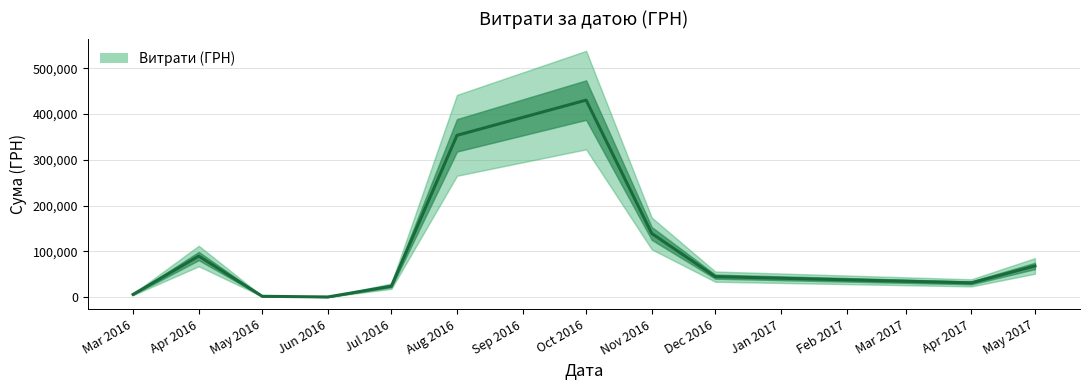

Is it true that the value at Mar 2016 is 3068.4?

False